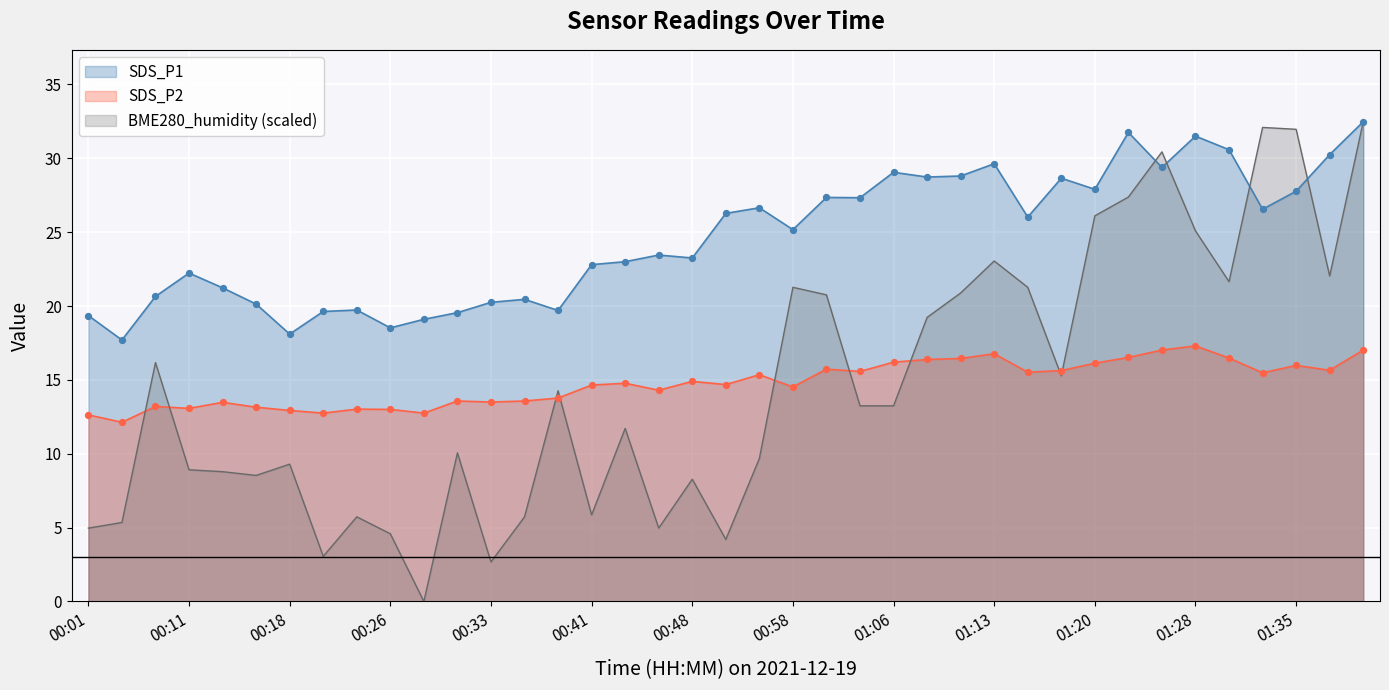

What are all the series names shown in the legend?

SDS_P1, SDS_P2, BME280_humidity (scaled)